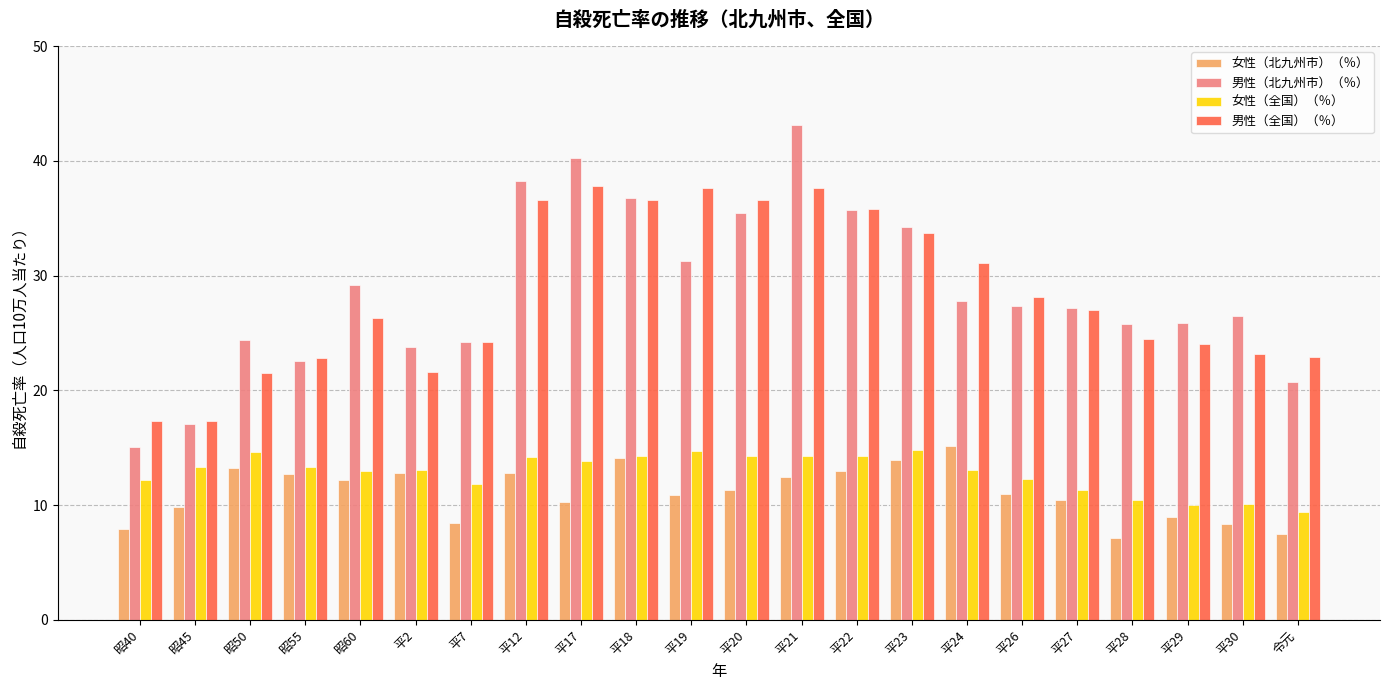

Is the value of 男性（全国）（％） at 平28 greater than the value of 男性（北九州市）（％） at 平2?

Yes